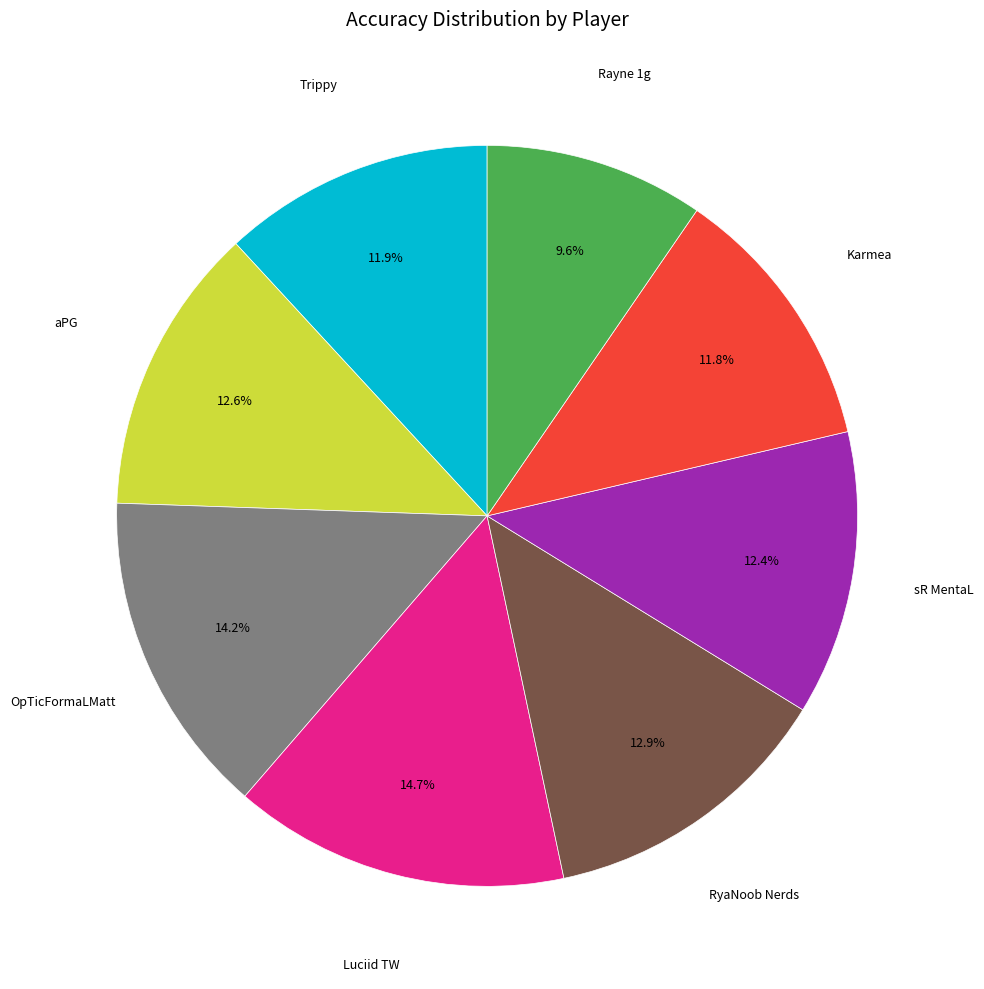

To the nearest percent, what percentage of the pie is Rayne 1g?

10%